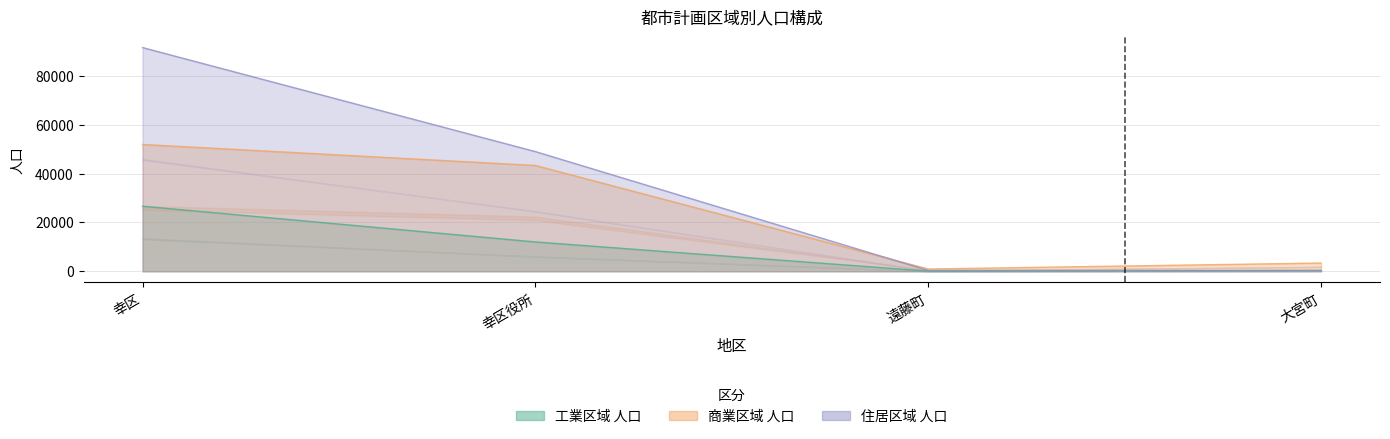

Between 遠藤町 and 大宮町, which series saw the biggest shift?

商業区域 人口